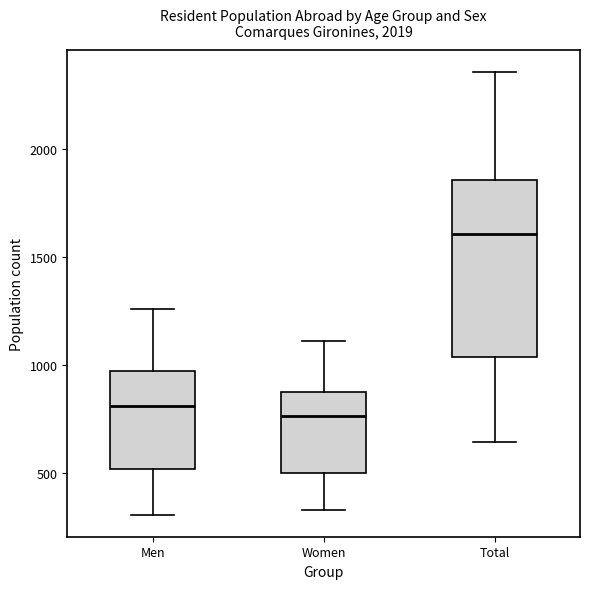

Reading left to right, read every box against the y-axis: the position of its median line, the range the box covers, and the ends of its whiskers. The values are not printed on the chart, so give them approximately, as read against the axis.

Men: median 800, box 500 to 950, whiskers 300 to 1250
Women: median 750, box 500 to 850, whiskers 350 to 1100
Total: median 1600, box 1050 to 1850, whiskers 650 to 2350